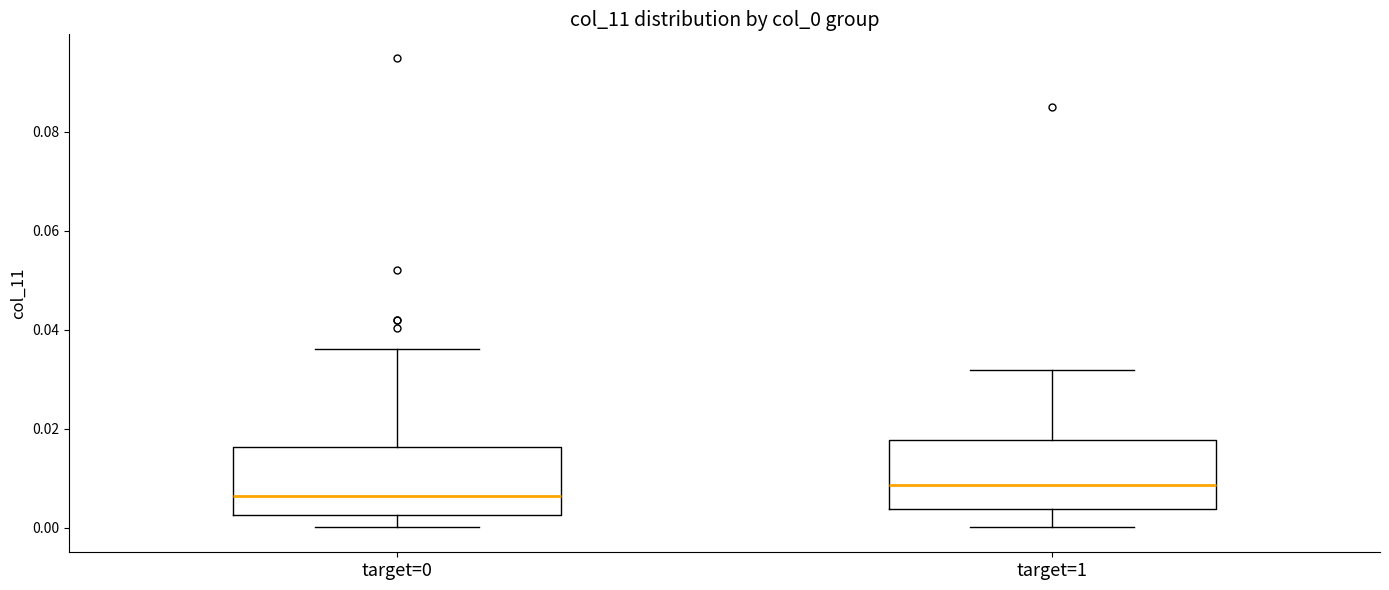

Reading left to right, transcribe this box plot: for each box, give where its median line is, the range the box spans, and where its two whiskers end, as read against the y-axis. The values are not printed on the chart, so give them approximately, as read against the axis.

target=0: median 0.006, box 0.002 to 0.016, whiskers 0.000 to 0.036
target=1: median 0.008, box 0.004 to 0.018, whiskers 0.000 to 0.032